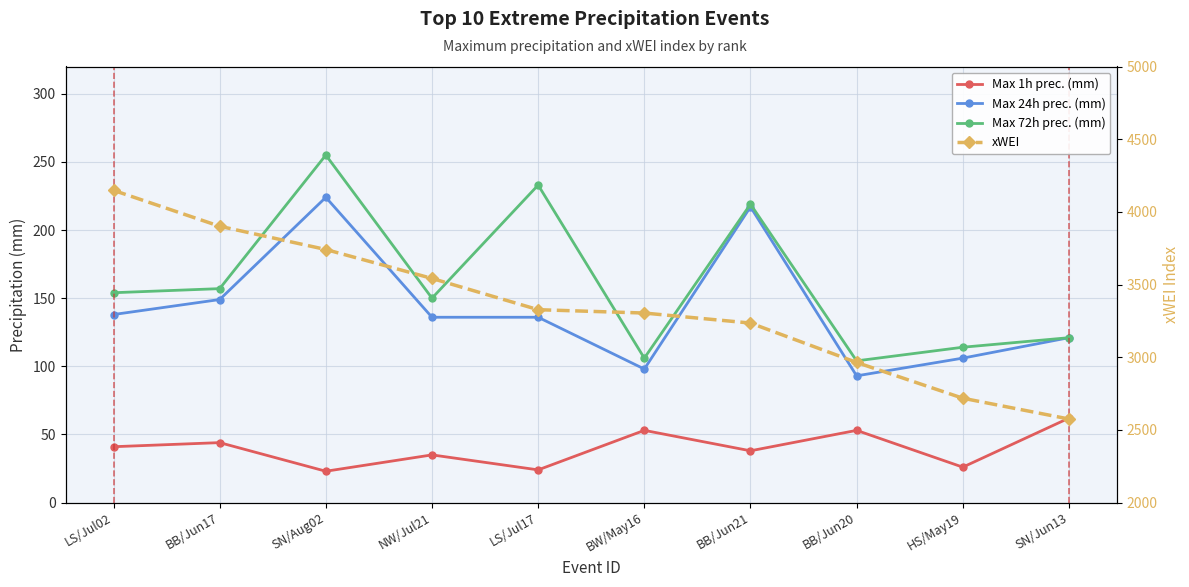

Is it true that Max 72h prec. (mm) equals 255 at SN/Aug02?

True